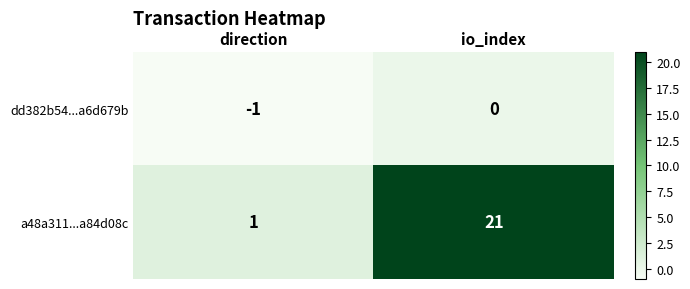

True or false: dd382b54...a6d679b has a value of -1 at direction.

True